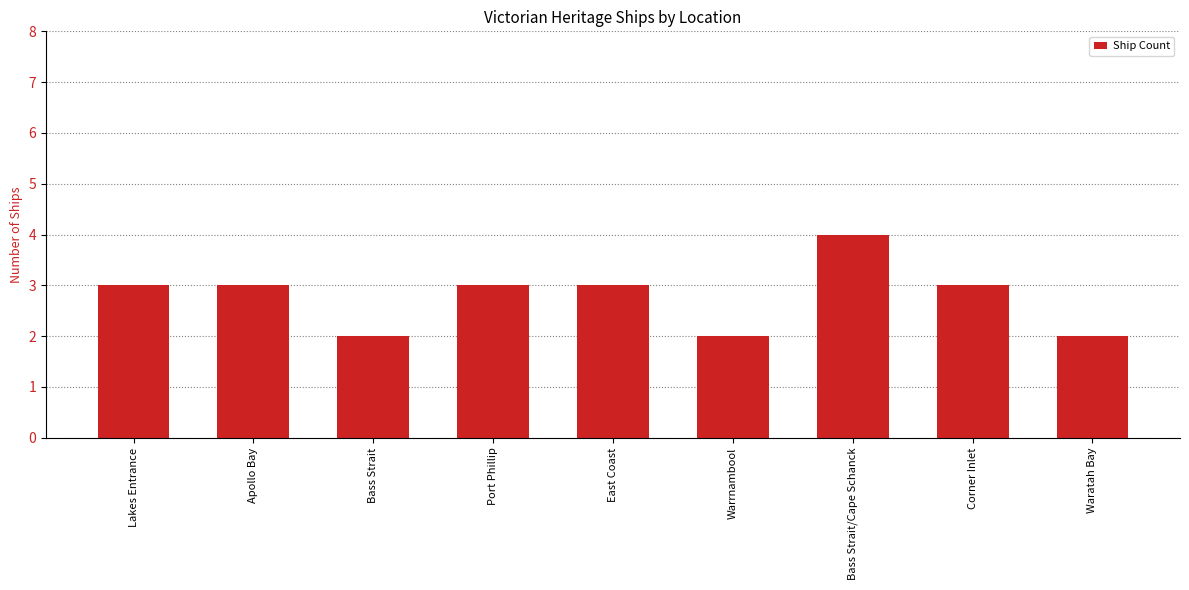

What is the minimum value shown in the chart?

2